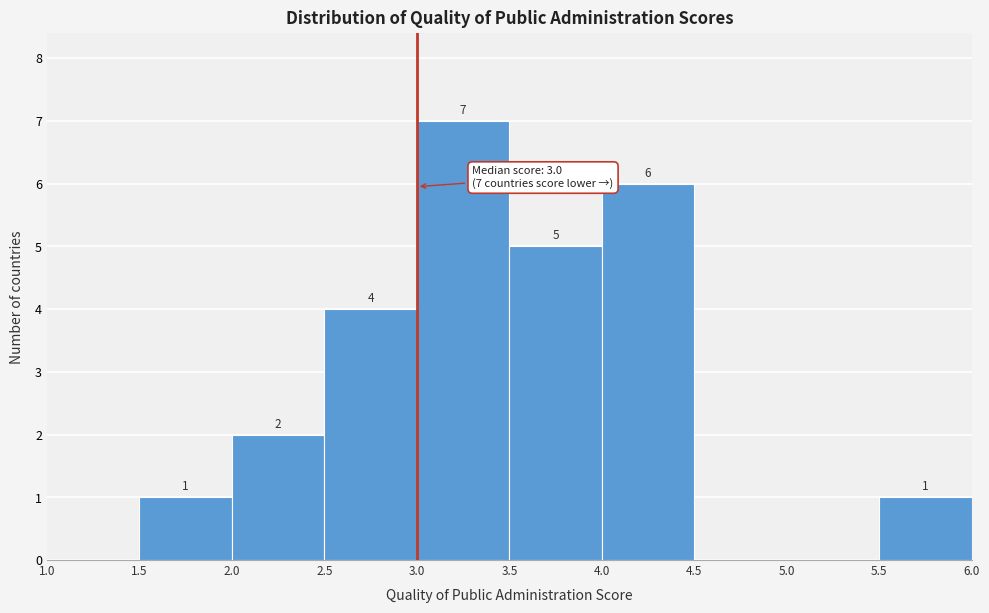

Which range on the x-axis has the tallest bar?

3.0 to 3.5